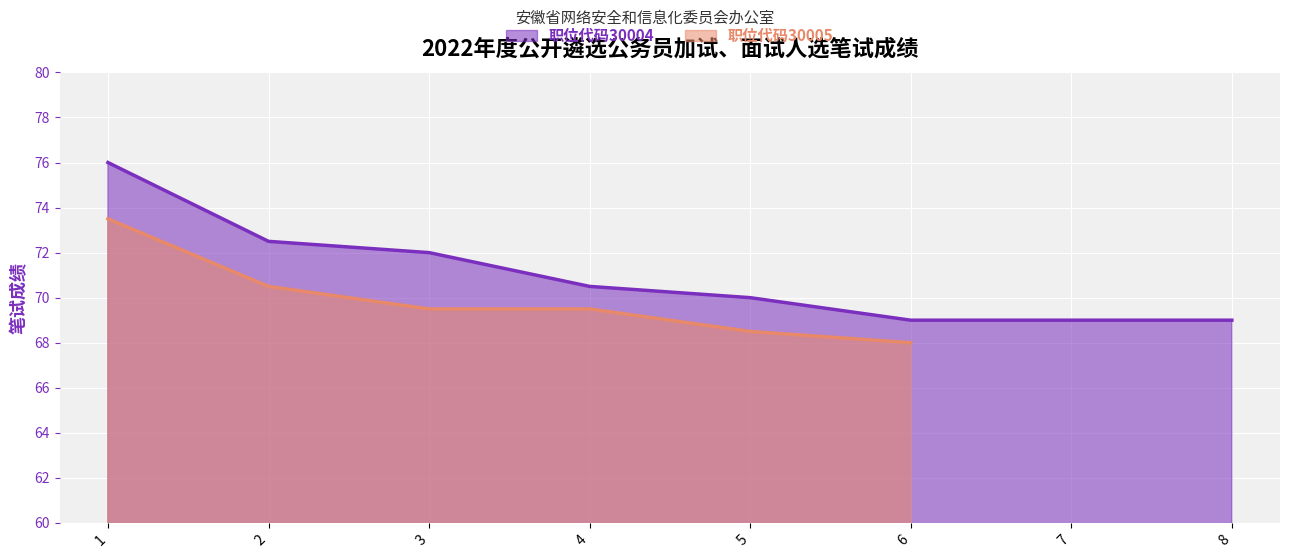

List the labels in order of value, largest first.

1, 2, 3, 4, 5, 6, 7, 8